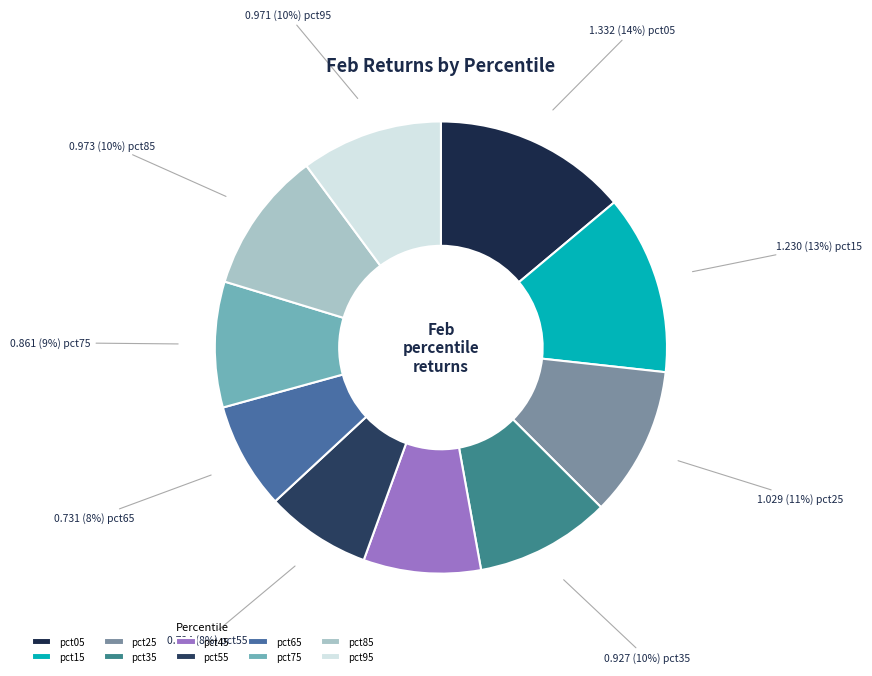

Combined, do pct75 and pct85 account for over 50%?

No